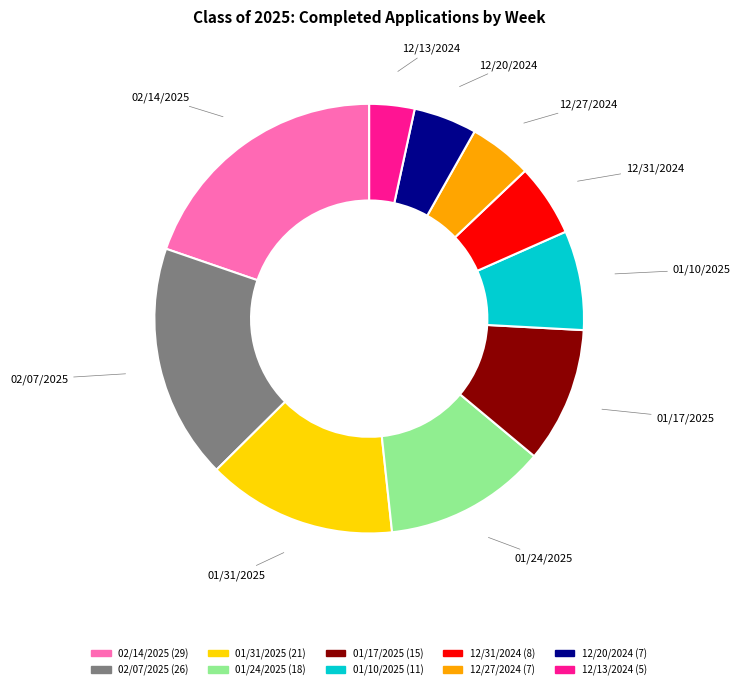

Which has a higher value, 02/07/2025 or 12/31/2024?

02/07/2025